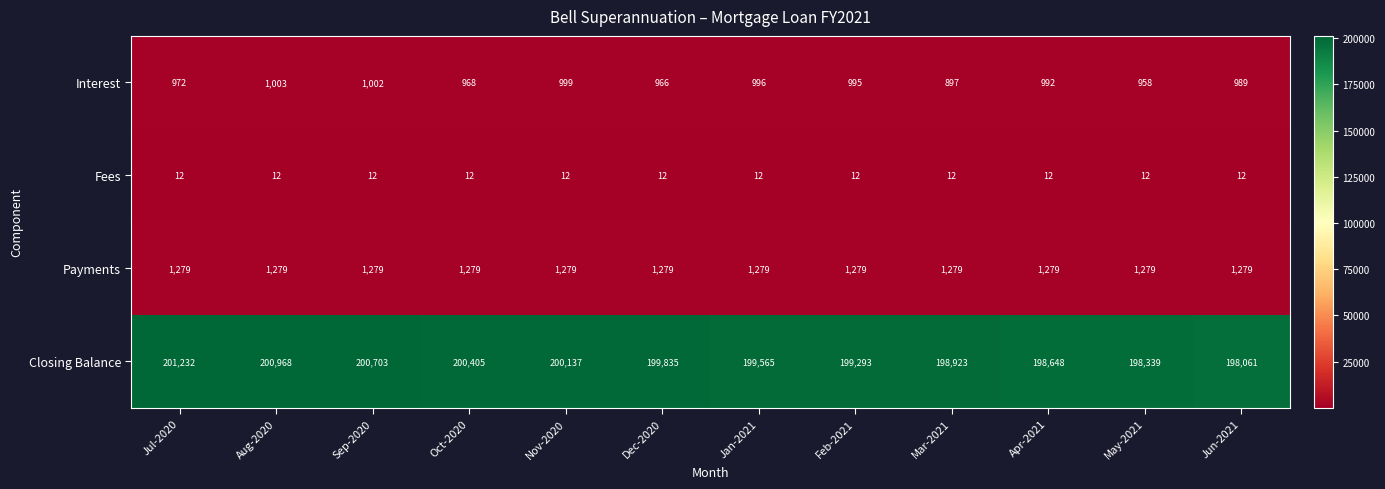

What is the difference between the second highest and minimum values in the Closing Balance series?

2907